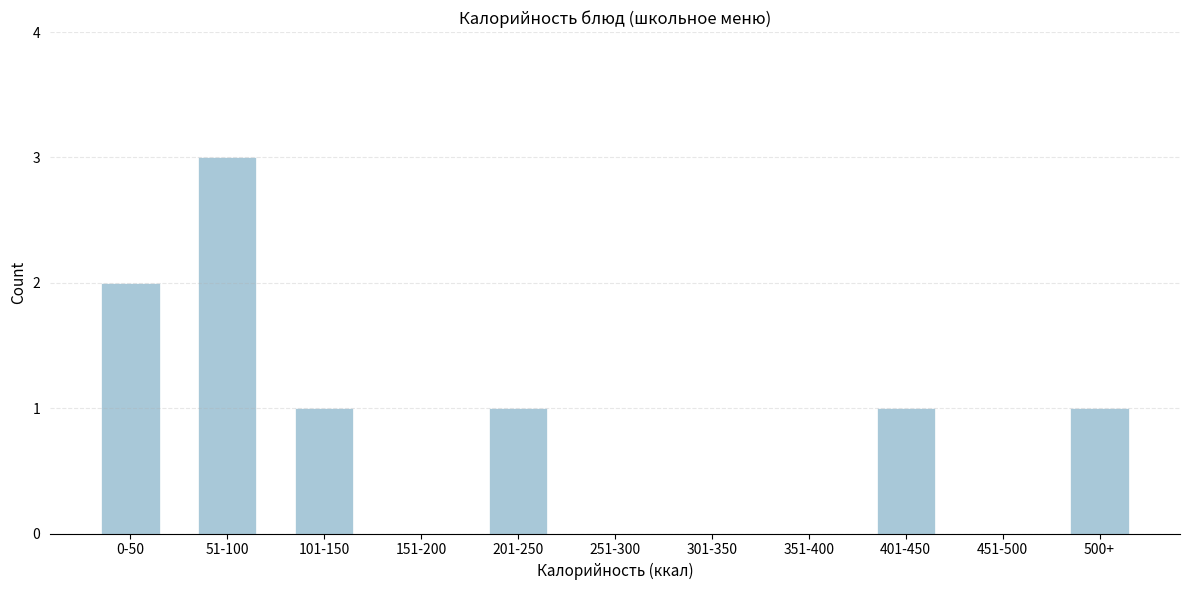

Reading left to right, transcribe all the data shown in this chart.

0-50=2	51-100=3	101-150=1	151-200=0	201-250=1	251-300=0	301-350=0	351-400=0	401-450=1	451-500=0	500+=1